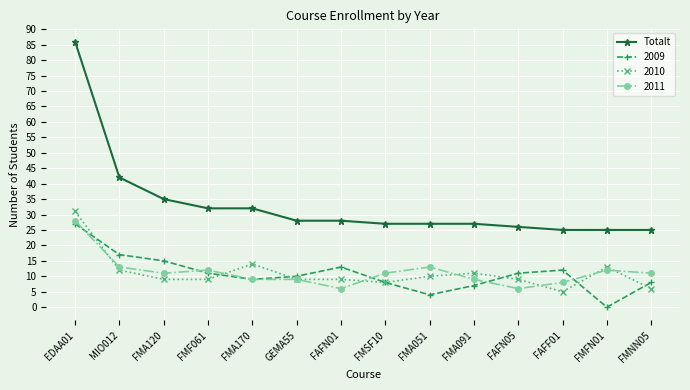

How many values in 2009 are above zero?

13